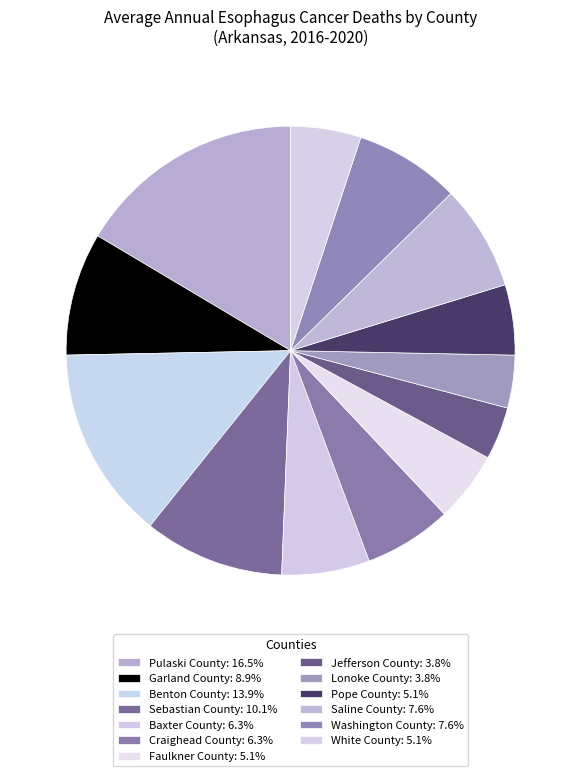

How many slices are in this pie chart?

13